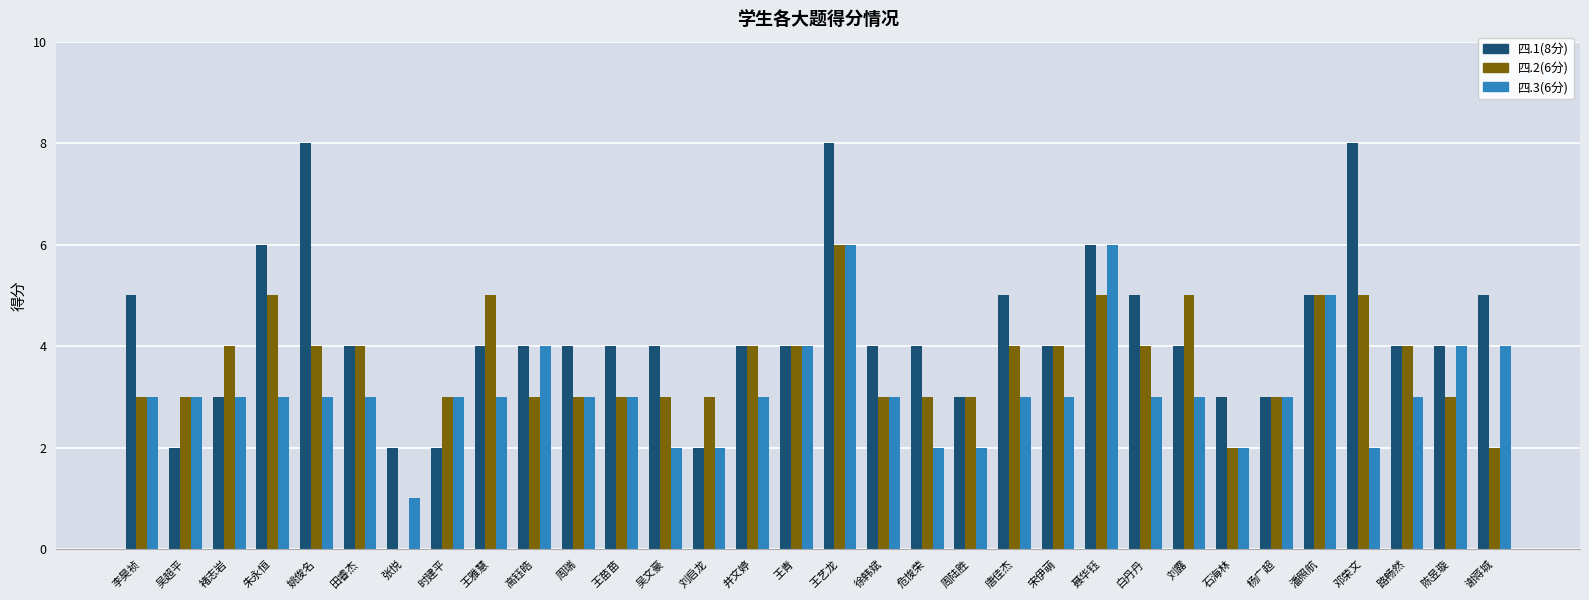

What is the greatest value displayed?

8